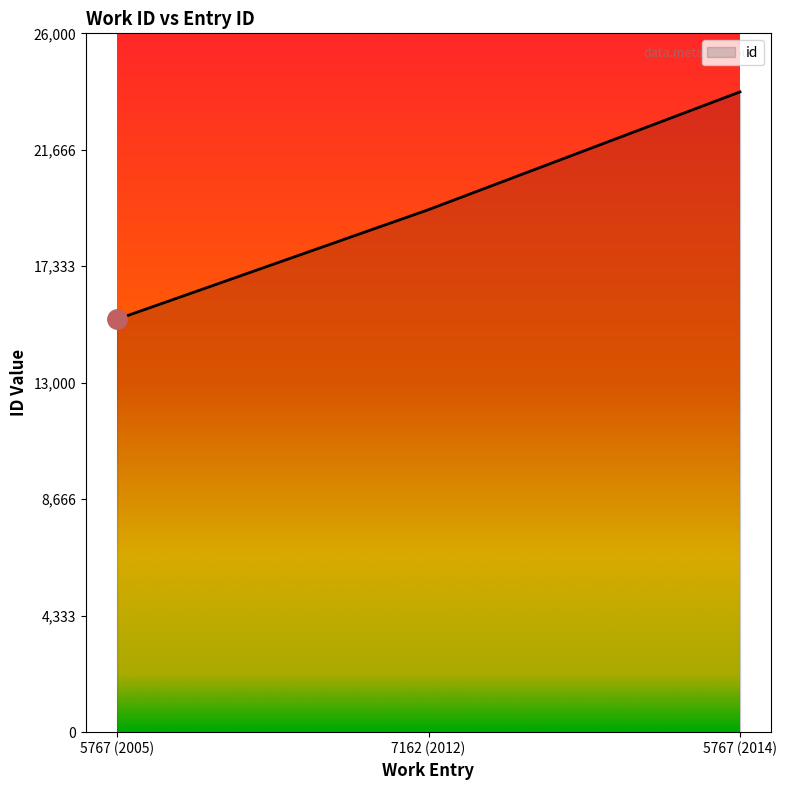

What position from the left is 5767 (2014)?

3